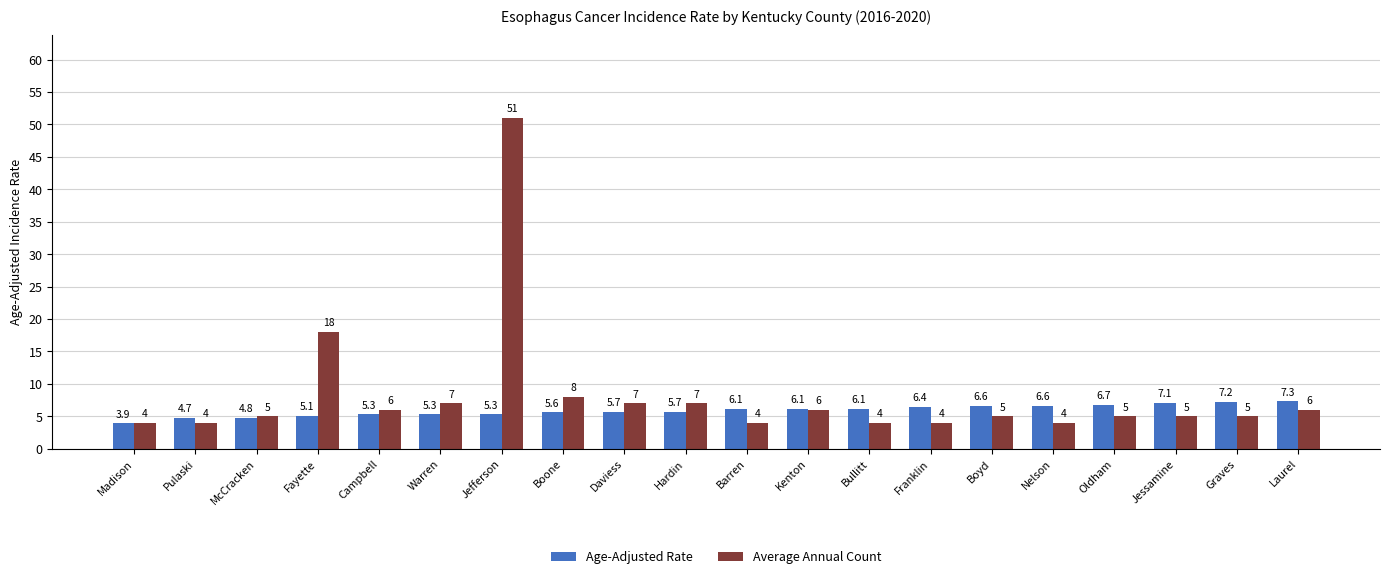

What is the smallest value displayed?

3.9